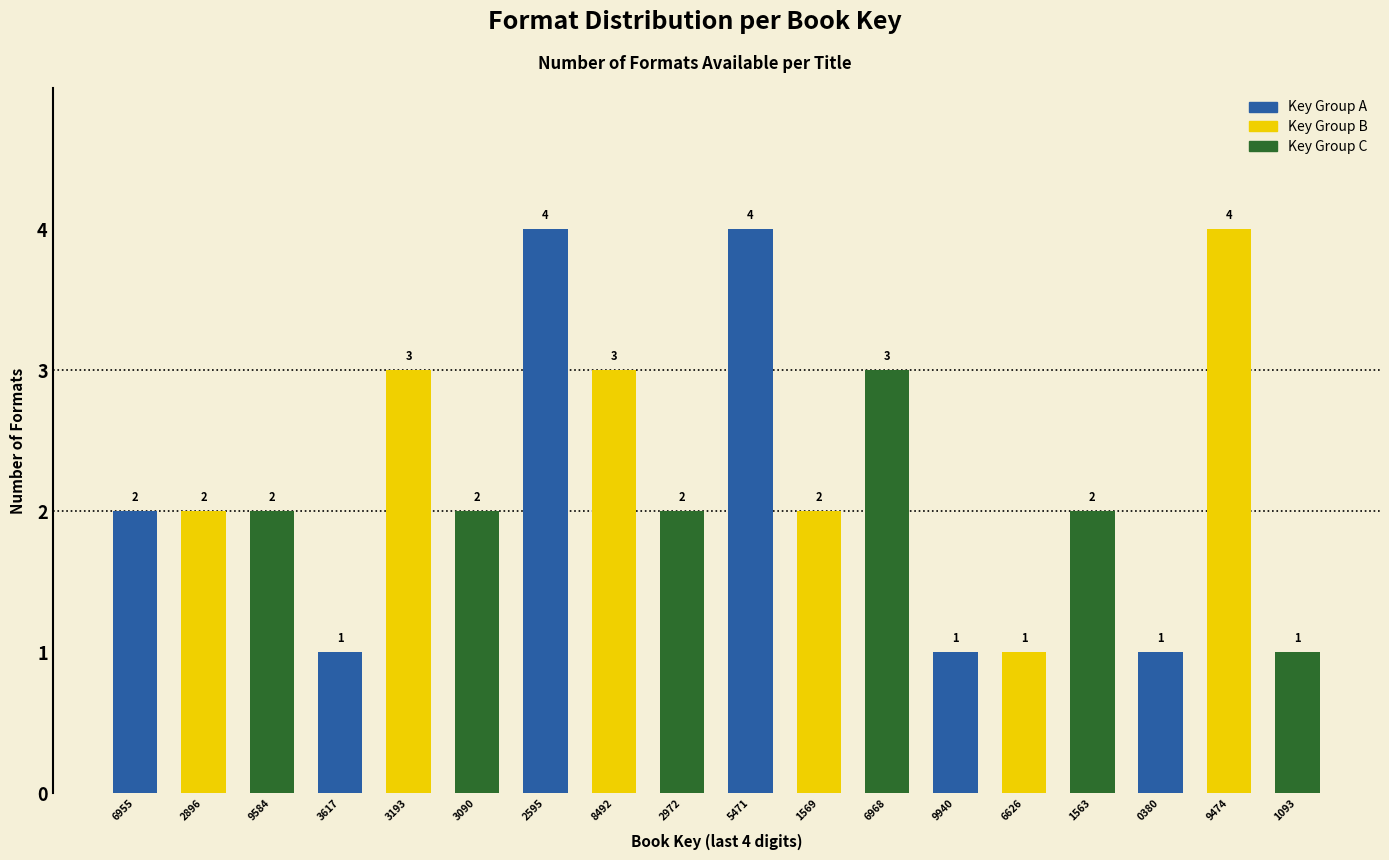

Reading right to left, transcribe all the data shown in this chart.

1	4	1	2	1	1	3	2	4	2	3	4	2	3	1	2	2	2